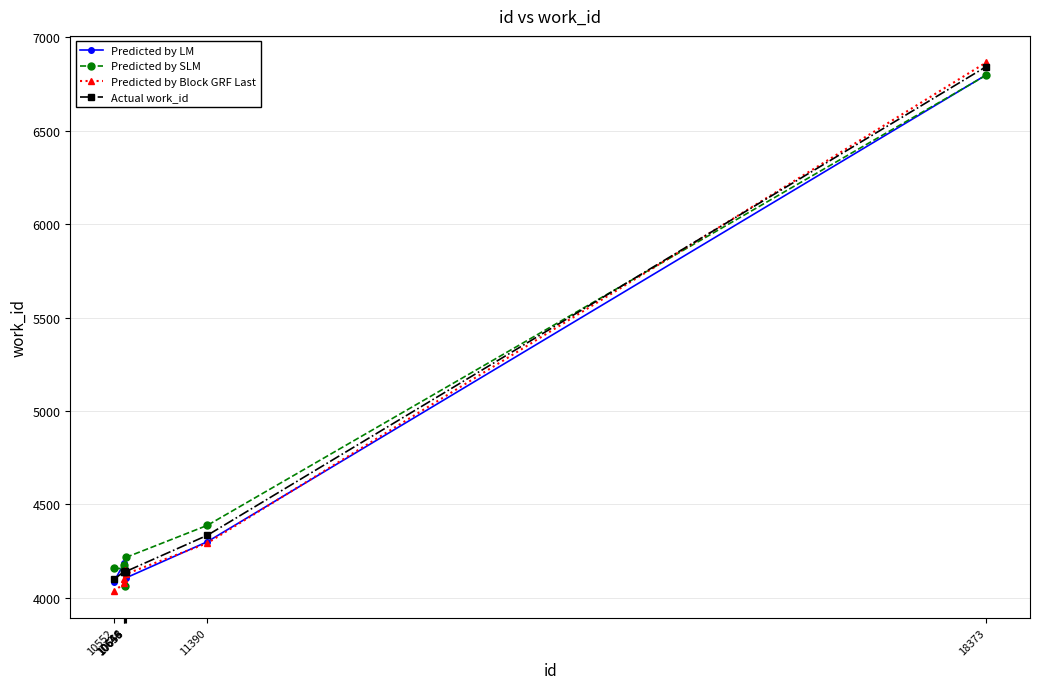

What is the average value of the Predicted by SLM series?

4565.2